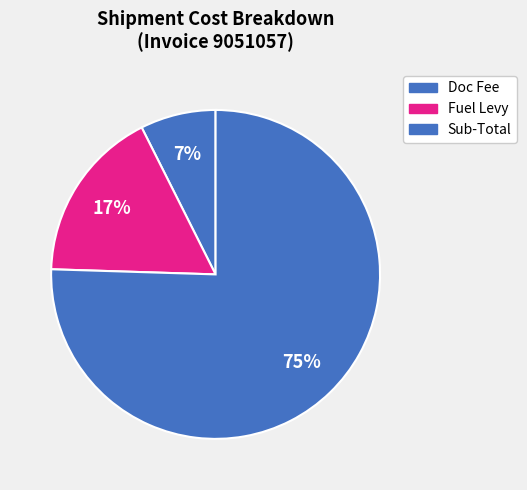

Count the number of slices in the pie.

3